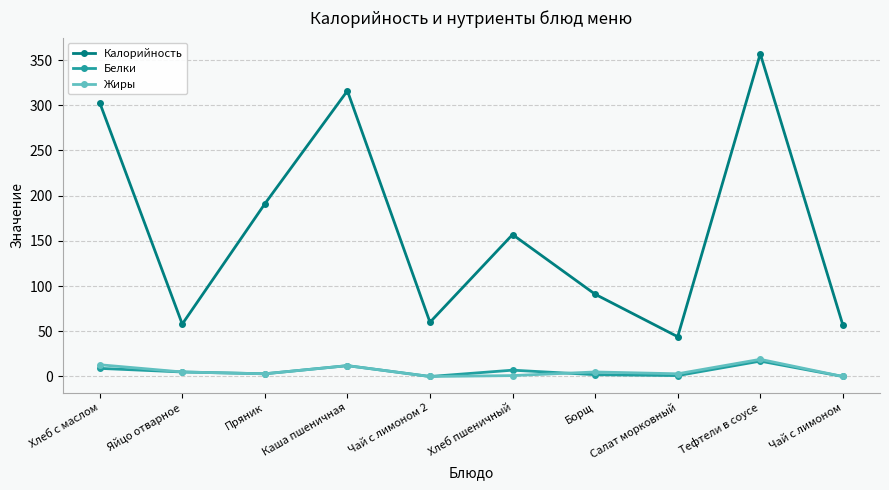

The value of Калорийность at Чай с лимоном 2 is 18. True or false?

False